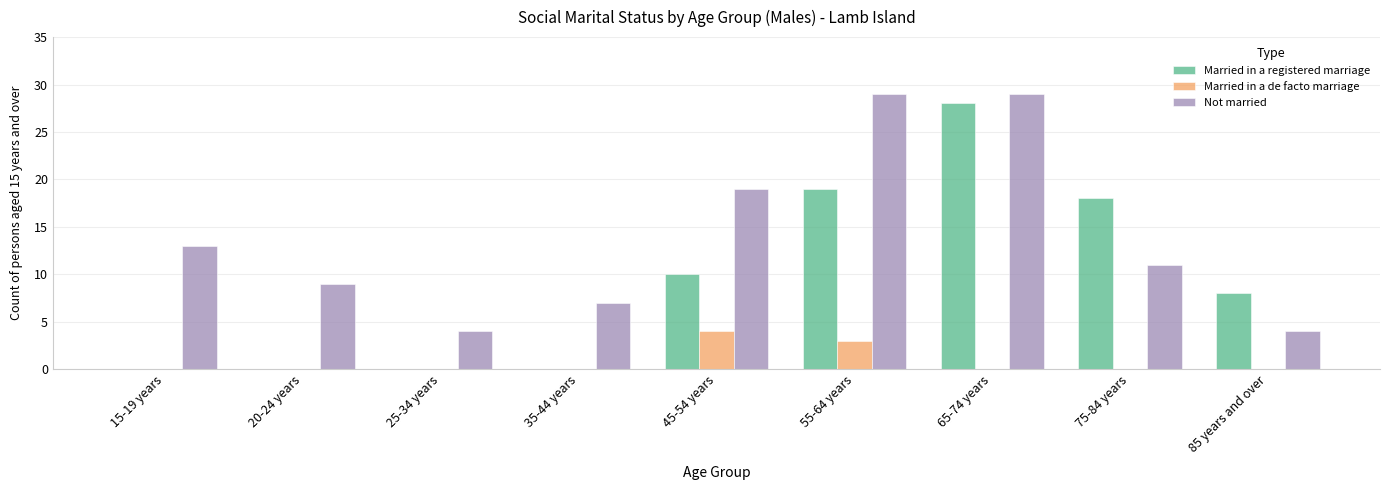

Count the number of data series in this chart.

3